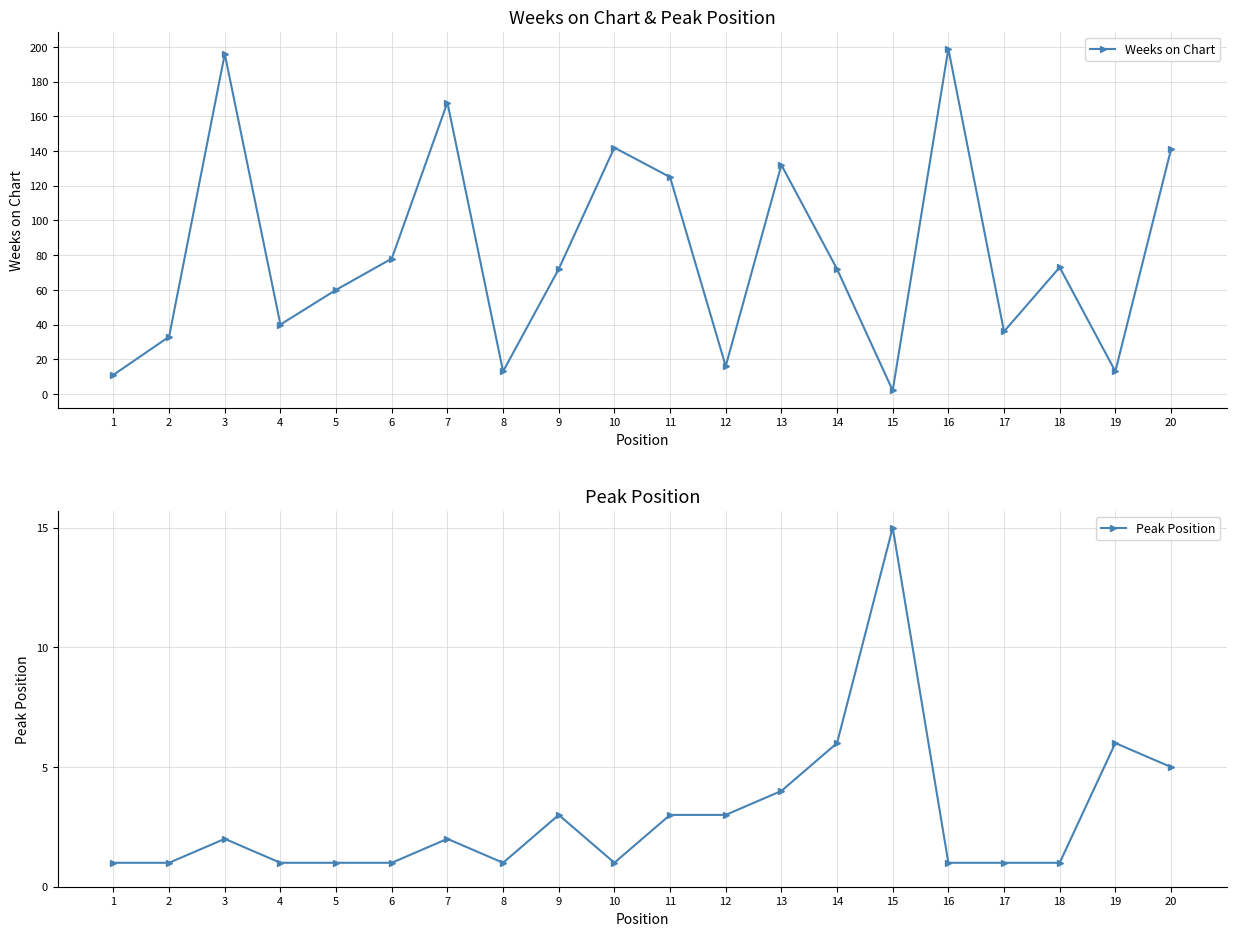

True or false: Weeks on Chart has more than 1 points higher than both neighbors.

True